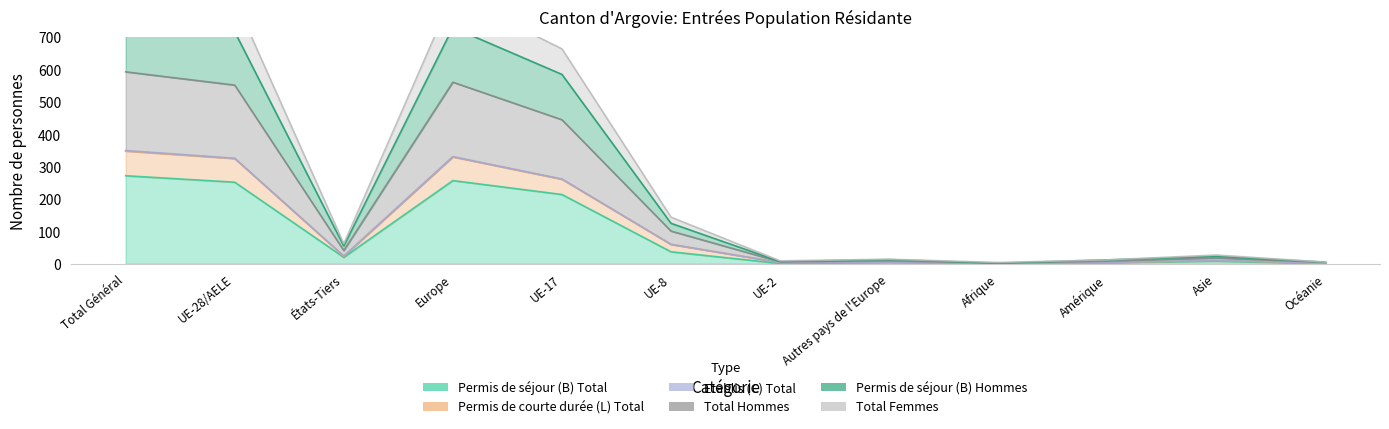

At which label does Total Femmes reach its peak?

Total Général